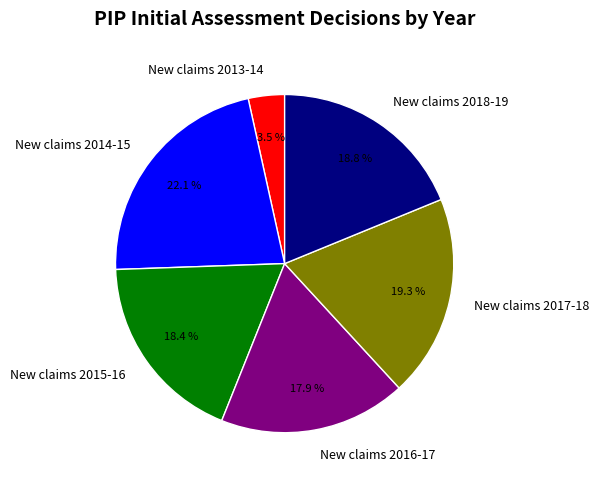

Does New claims 2018-19 represent more than half of the total?

No